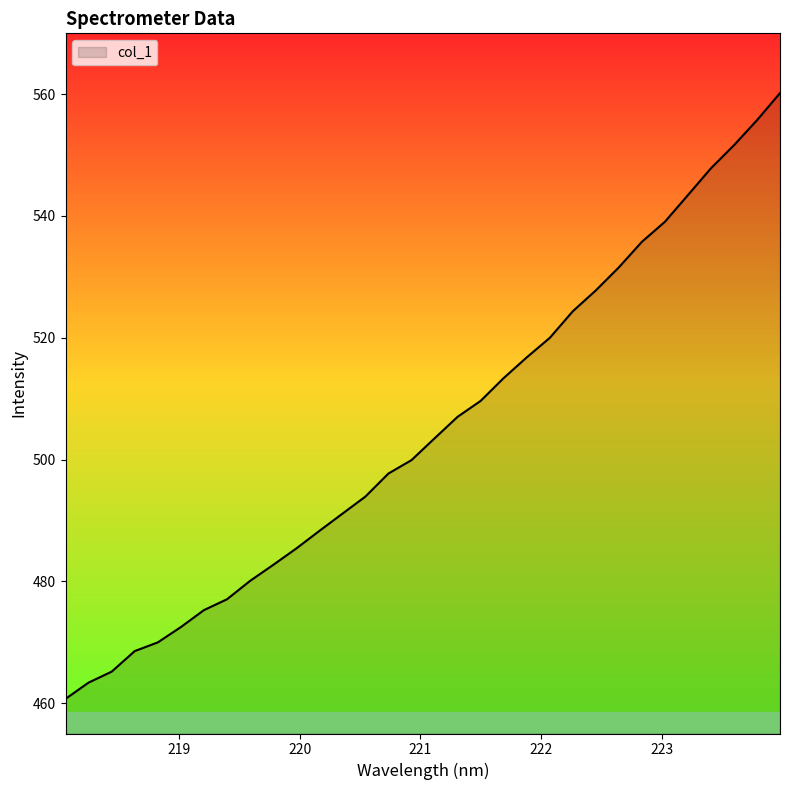

Does the chart display data point markers on the line(s)?

No